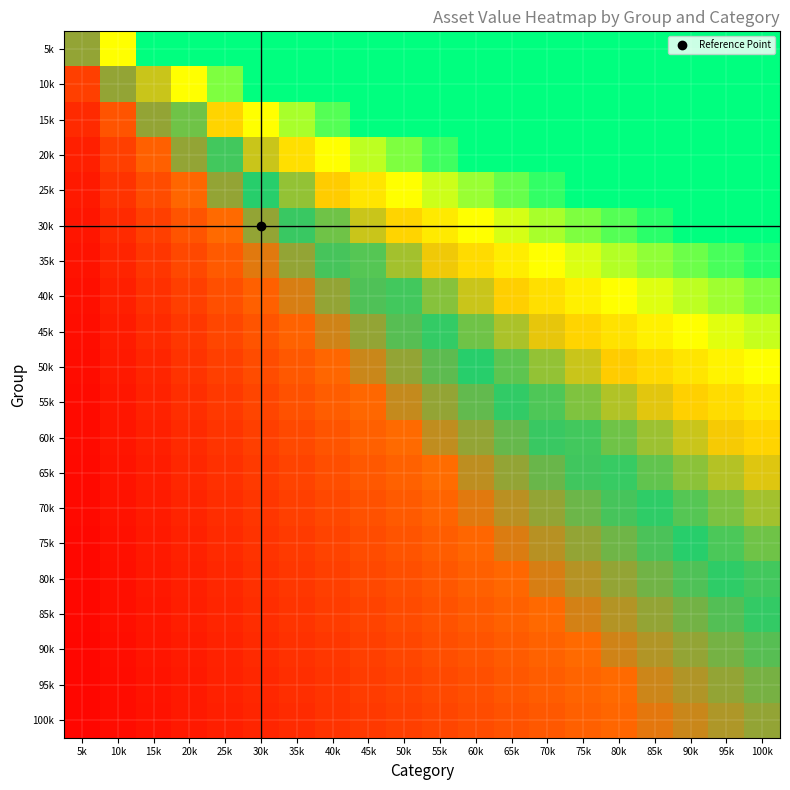

What is the smallest value displayed?

0.1